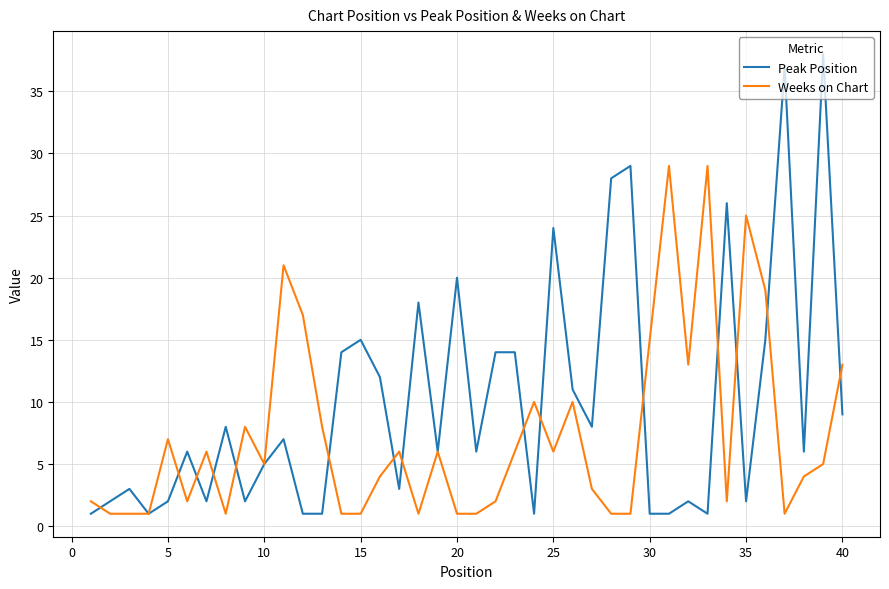

What are all the series names shown in the legend?

Peak Position, Weeks on Chart